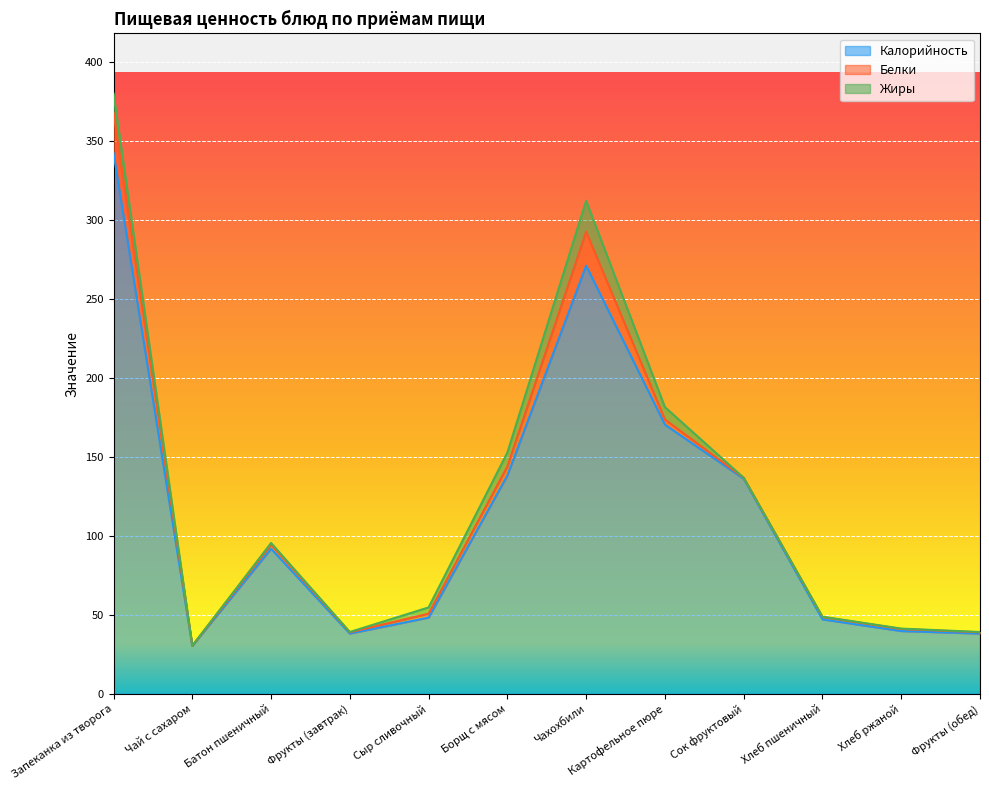

What is the spread (max minus min) of values at Сок фруктовый?

136.0